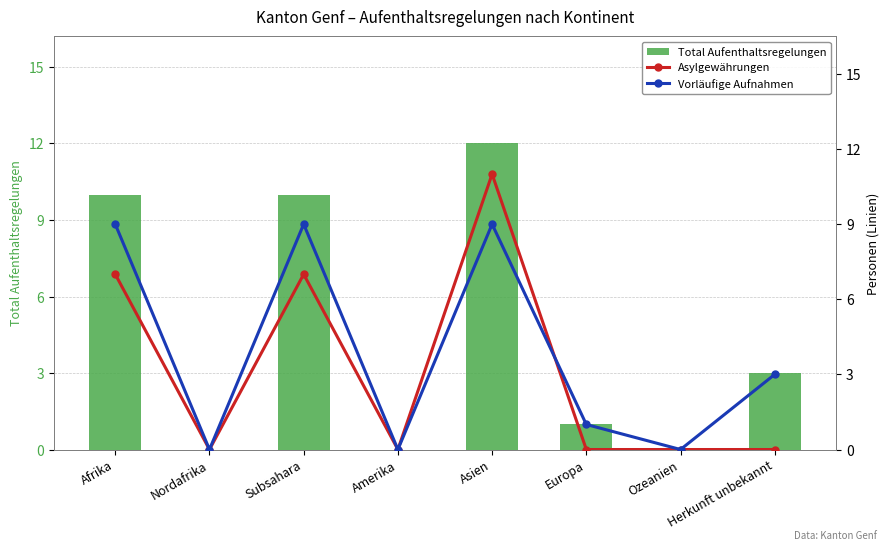

Reading left to right, transcribe all the data shown in this chart.

Total Aufenthaltsregelungen: Afrika=10	Nordafrika=0	Subsahara=10	Amerika=0	Asien=12	Europa=1	Ozeanien=0	Herkunft unbekannt=3
Asylgewährungen: Afrika=7	Nordafrika=0	Subsahara=7	Amerika=0	Asien=11	Europa=0	Ozeanien=0	Herkunft unbekannt=0
Vorläufige Aufnahmen: Afrika=9	Nordafrika=0	Subsahara=9	Amerika=0	Asien=9	Europa=1	Ozeanien=0	Herkunft unbekannt=3